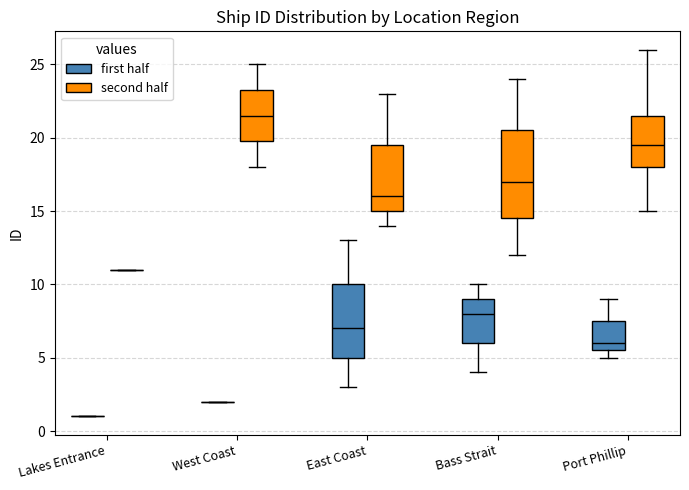

Reading left to right, read every box against the y-axis: the position of its median line, the range the box covers, and the ends of its whiskers. The values are not printed on the chart, so give them approximately, as read against the axis.

Lakes Entrance (first half): box collapsed to a line at 1.0, whiskers 1.0 to 1.0
Lakes Entrance (second half): box collapsed to a line at 11.0, whiskers 11.0 to 11.0
West Coast (first half): box collapsed to a line at 2.0, whiskers 2.0 to 2.0
West Coast (second half): median 21.5, box 20.0 to 23.5, whiskers 18.0 to 25.0
East Coast (first half): median 7.0, box 5.0 to 10.0, whiskers 3.0 to 13.0
East Coast (second half): median 16.0, box 15.0 to 19.5, whiskers 14.0 to 23.0
Bass Strait (first half): median 8.0, box 6.0 to 9.0, whiskers 4.0 to 10.0
Bass Strait (second half): median 17.0, box 14.5 to 20.5, whiskers 12.0 to 24.0
Port Phillip (first half): median 6.0, box 5.5 to 7.5, whiskers 5.0 to 9.0
Port Phillip (second half): median 19.5, box 18.0 to 21.5, whiskers 15.0 to 26.0